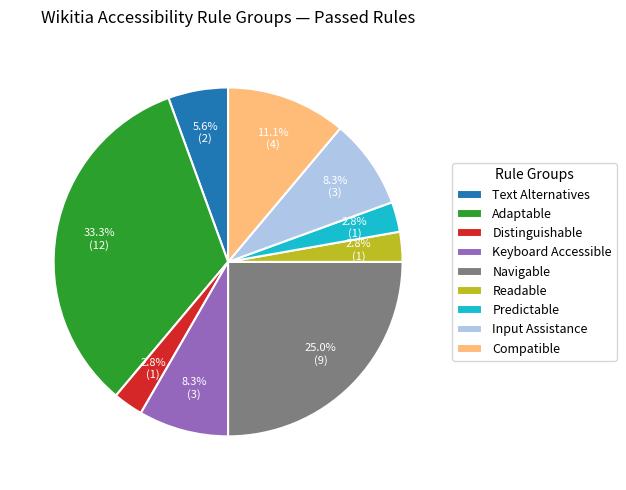

Which has a higher value, Predictable or Keyboard Accessible?

Keyboard Accessible